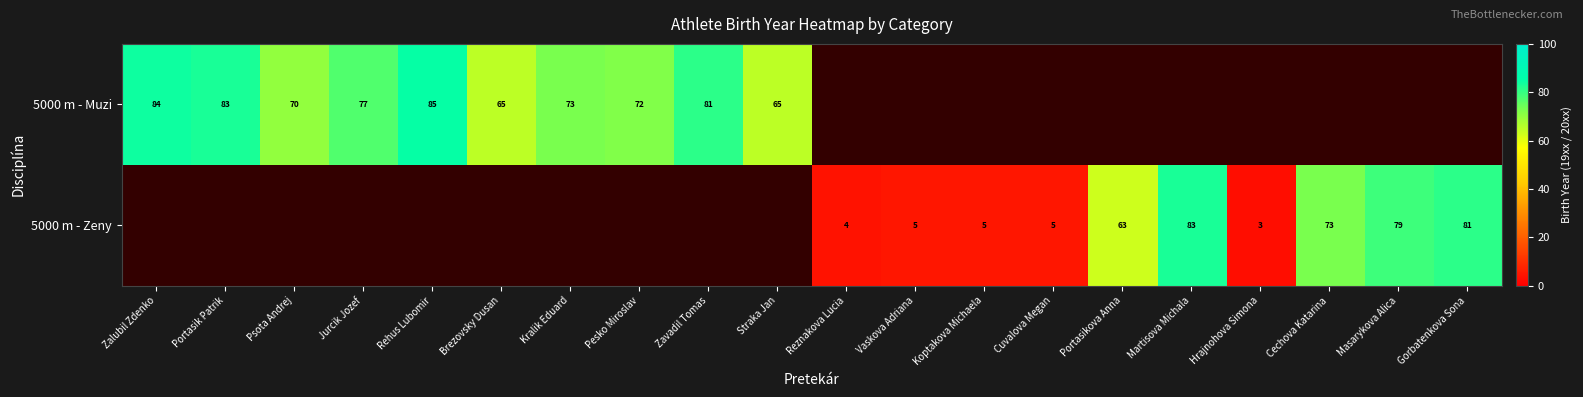

Count the number of data series in this chart.

2